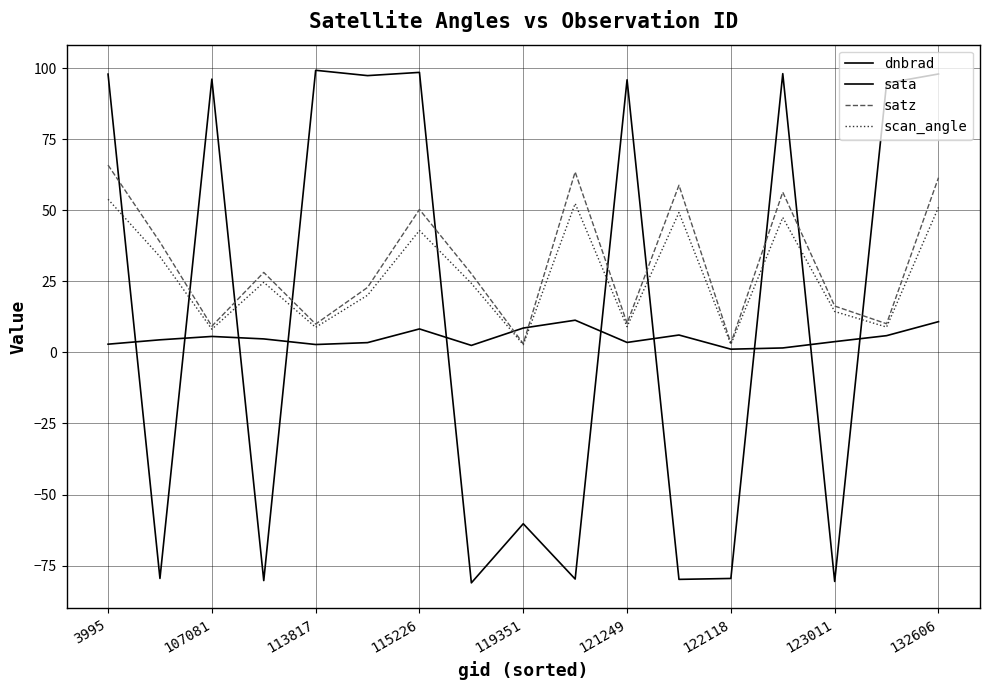

Does the chart display data point markers on the line(s)?

No